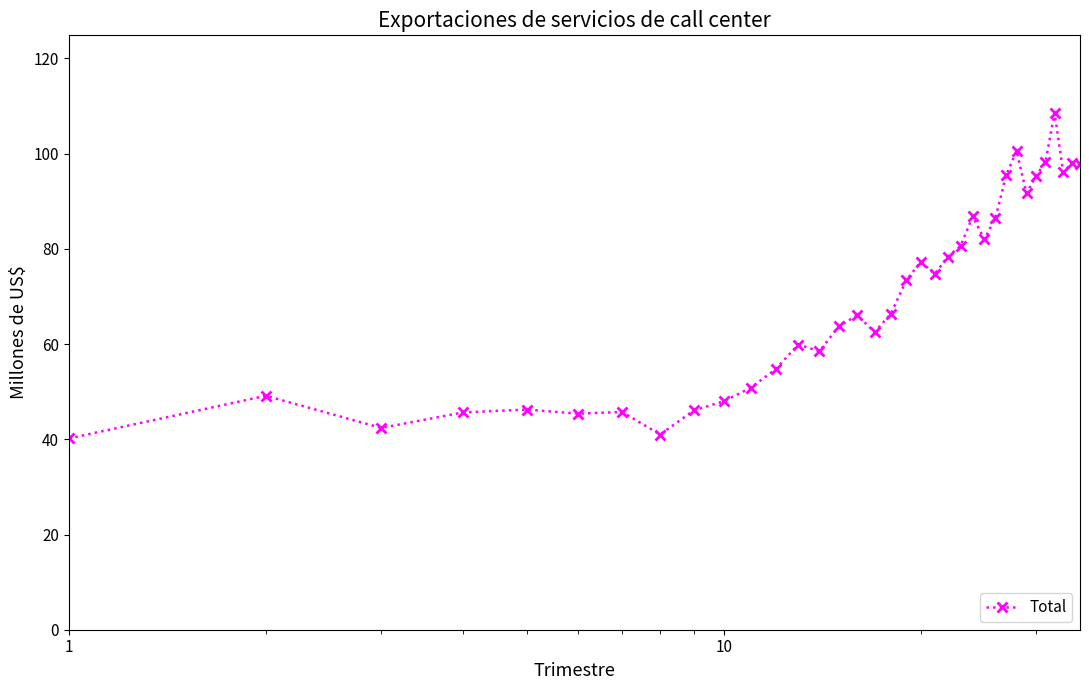

What is the average value?

70.1